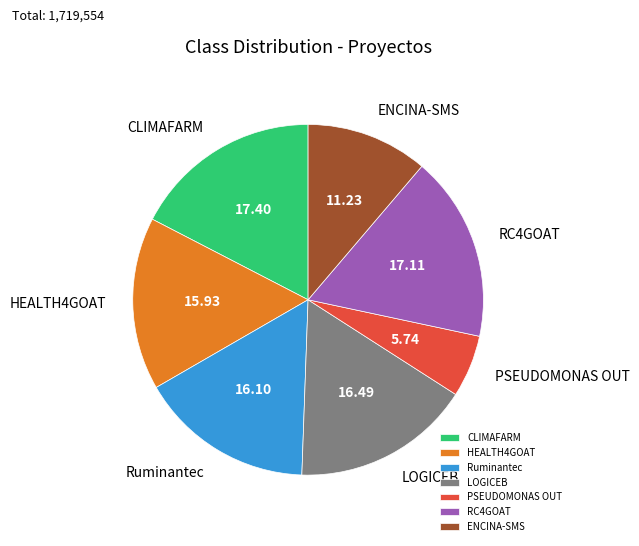

Is it true that CLIMAFARM is 8% of the pie?

False